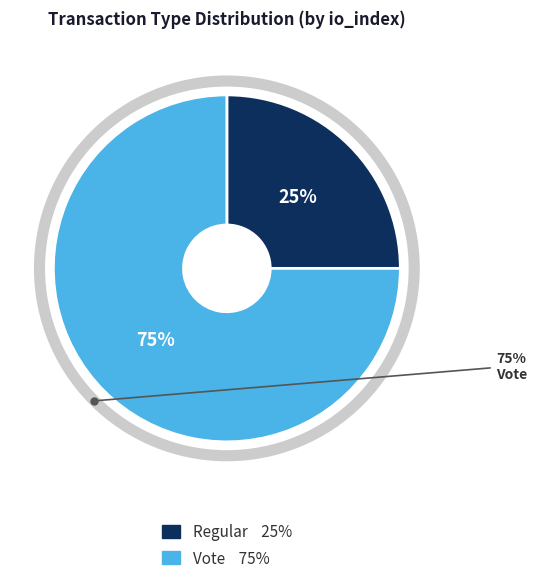

To the nearest percent, what is the average slice percentage?

50%